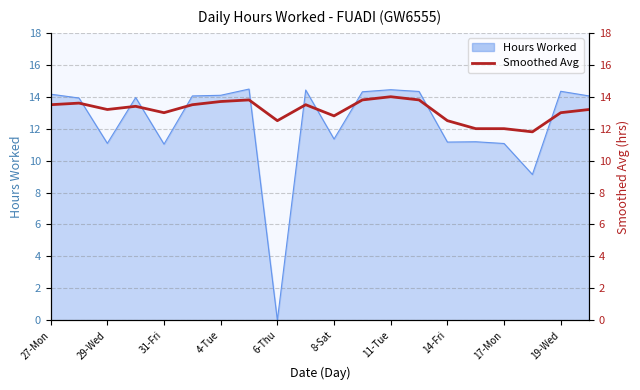

How many interior local valleys (lower than both neighbors) does the data have?

5